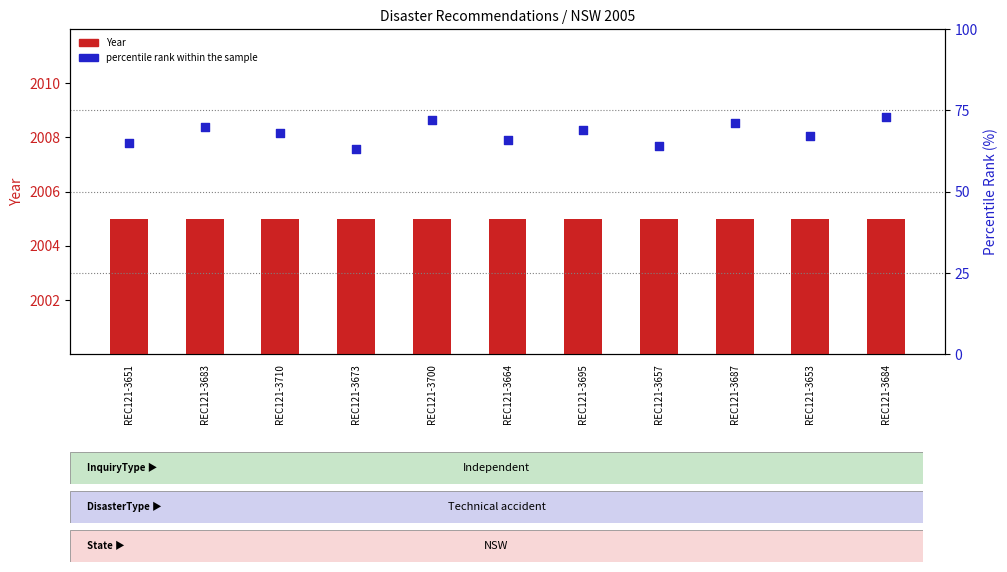

At which category is the sum across all series the highest?

REC121-3684